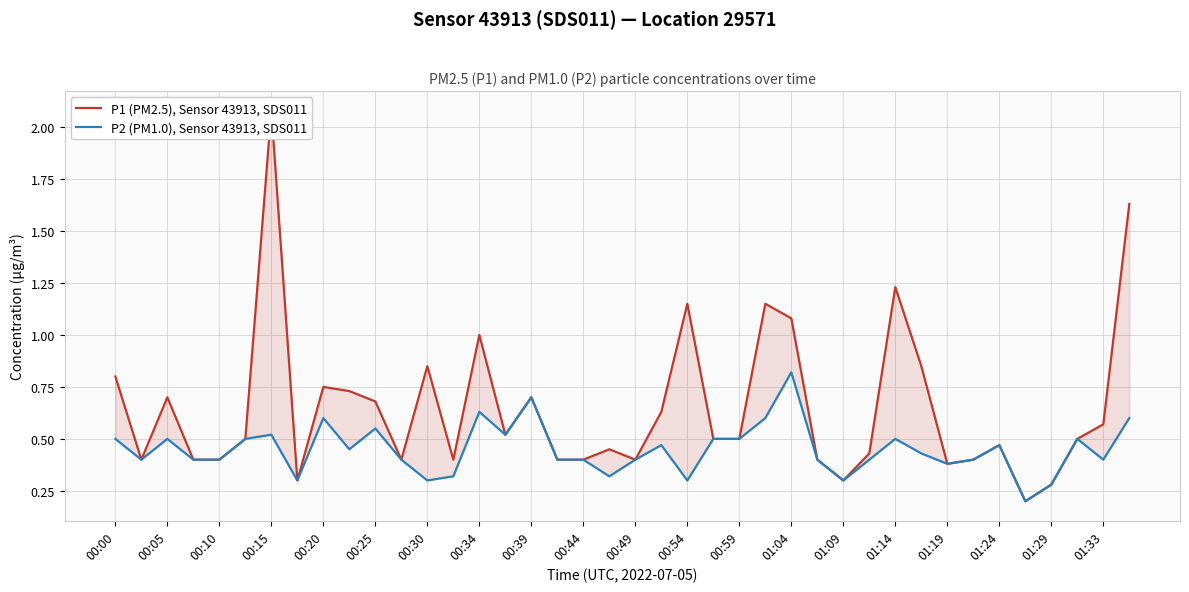

What is the lowest value of the P2 (PM1.0), Sensor 43913, SDS011 series?

0.2